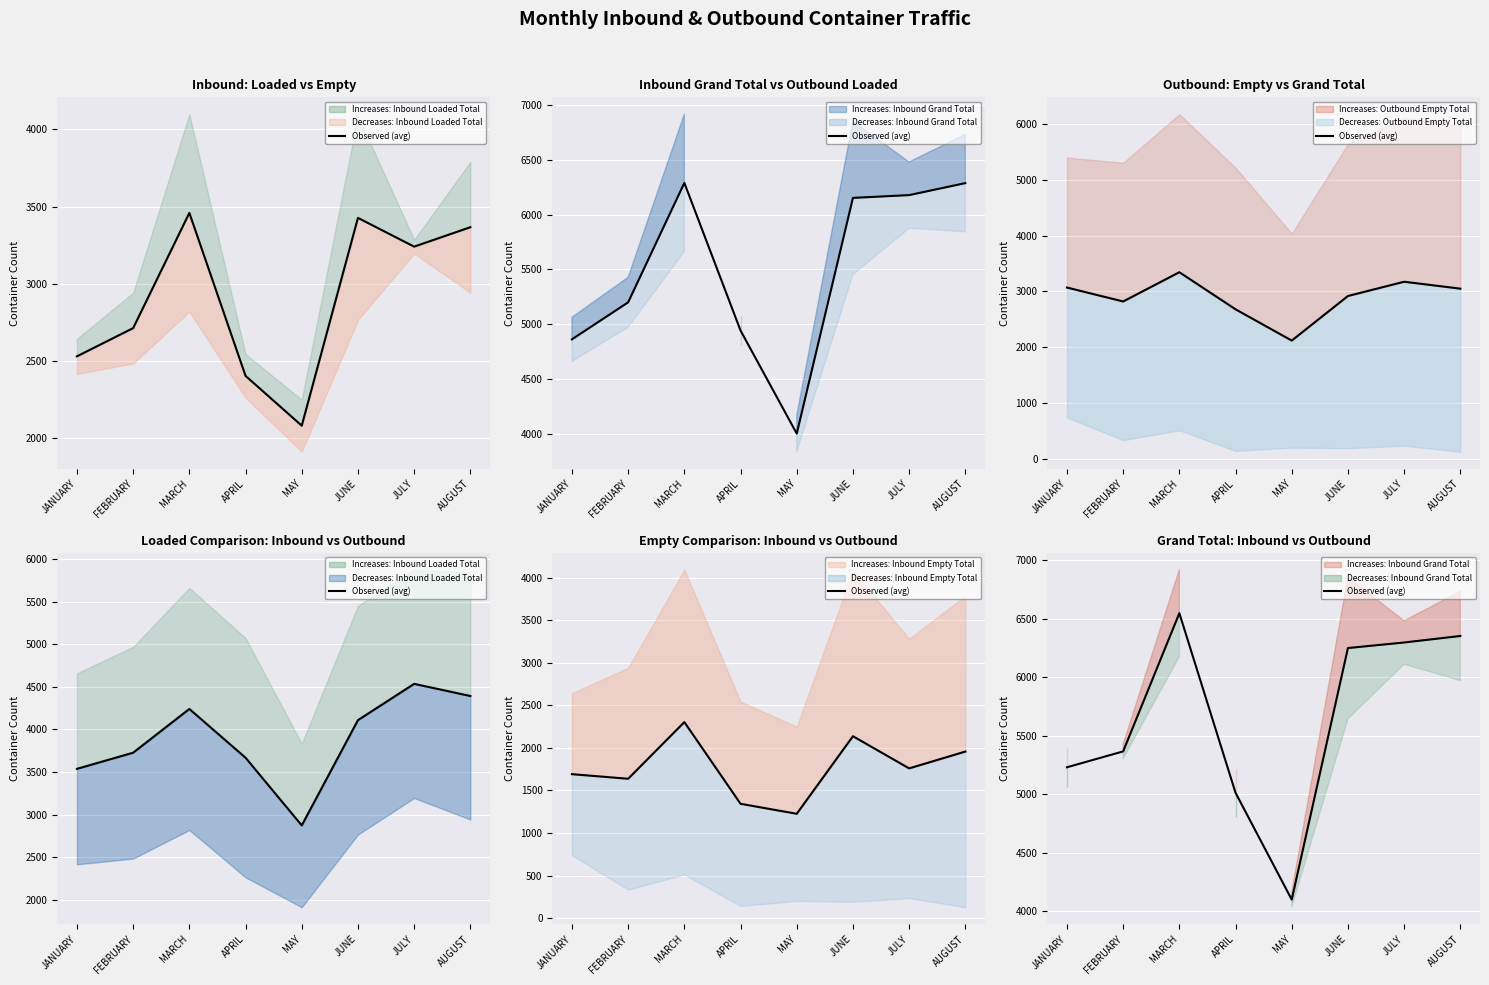

What is the sum of all values?

45147.5